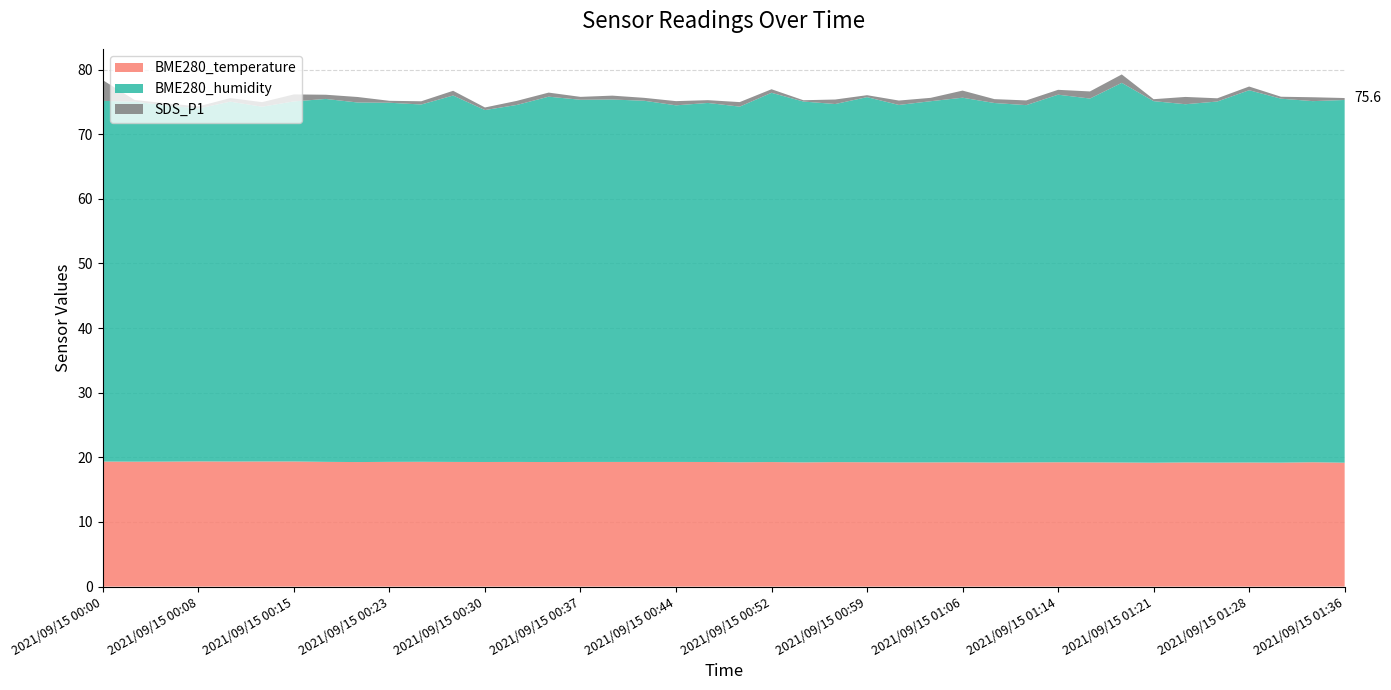

Reading left to right, extract all data points from this chart.

SDS_P1: 3.2	0.2	0.3	0.3	0.6	0.7	1.1	0.7	0.8	0.3	0.5	0.7	0.4	0.6	0.6	0.5	0.6	0.5	0.7	0.4	0.7	0.6	0.2	0.7	0.3	0.7	0.5	1.1	0.6	0.7	0.8	1.1	1.3	0.3	1.1	0.5	0.6	0.3	0.6	0.3
BME280_humidity: 55.8	55.7	55.1	54.6	55.7	54.9	55.7	56.2	55.6	55.6	55.3	56.7	54.5	55.2	56.5	56.0	56.1	55.9	55.2	55.6	55.0	57.1	55.8	55.4	56.5	55.3	55.9	56.4	55.6	55.3	56.9	56.3	58.8	56.0	55.4	55.9	57.6	56.3	55.9	56.1
BME280_temperature: 19.4	19.3	19.3	19.4	19.4	19.4	19.4	19.3	19.3	19.3	19.3	19.3	19.3	19.3	19.3	19.3	19.3	19.3	19.3	19.3	19.2	19.3	19.2	19.3	19.2	19.2	19.2	19.2	19.2	19.2	19.2	19.2	19.2	19.2	19.2	19.2	19.2	19.2	19.2	19.2